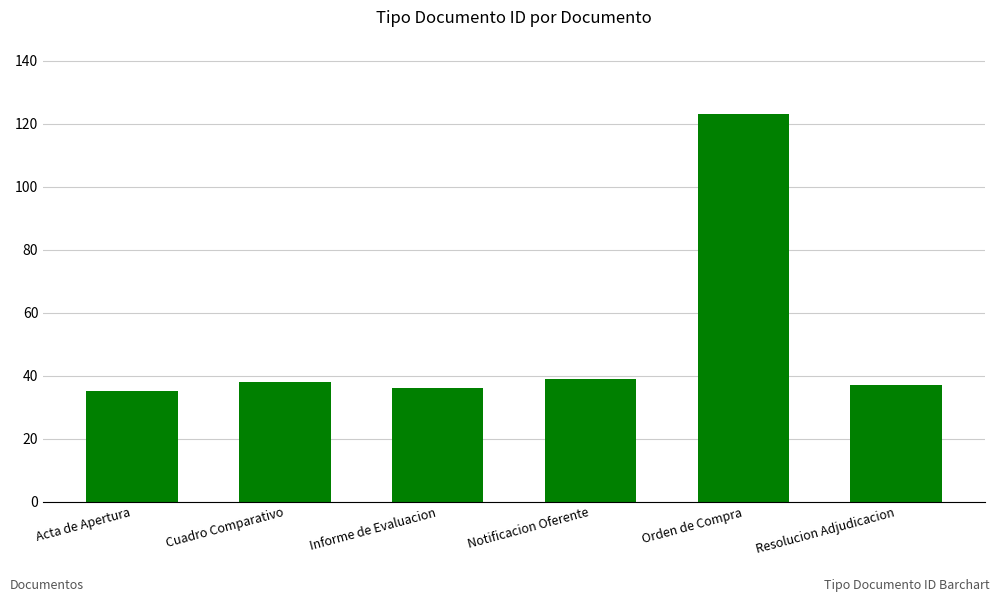

What is the label of the 2nd bar from the right?

Orden de Compra